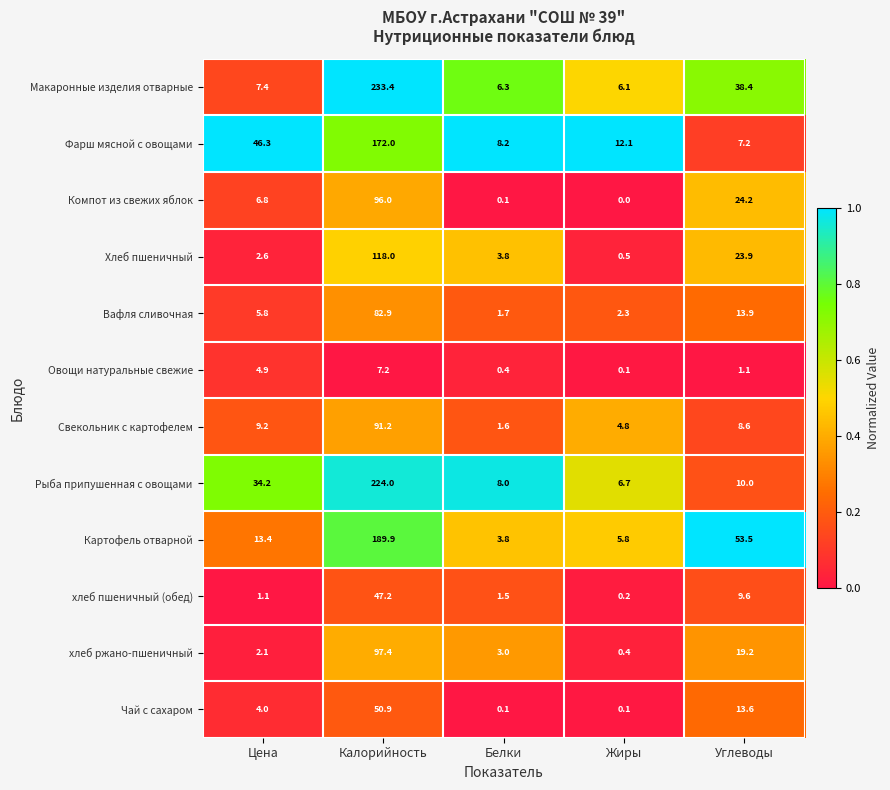

At which label does Хлеб пшеничный first exceed 3?

Калорийность